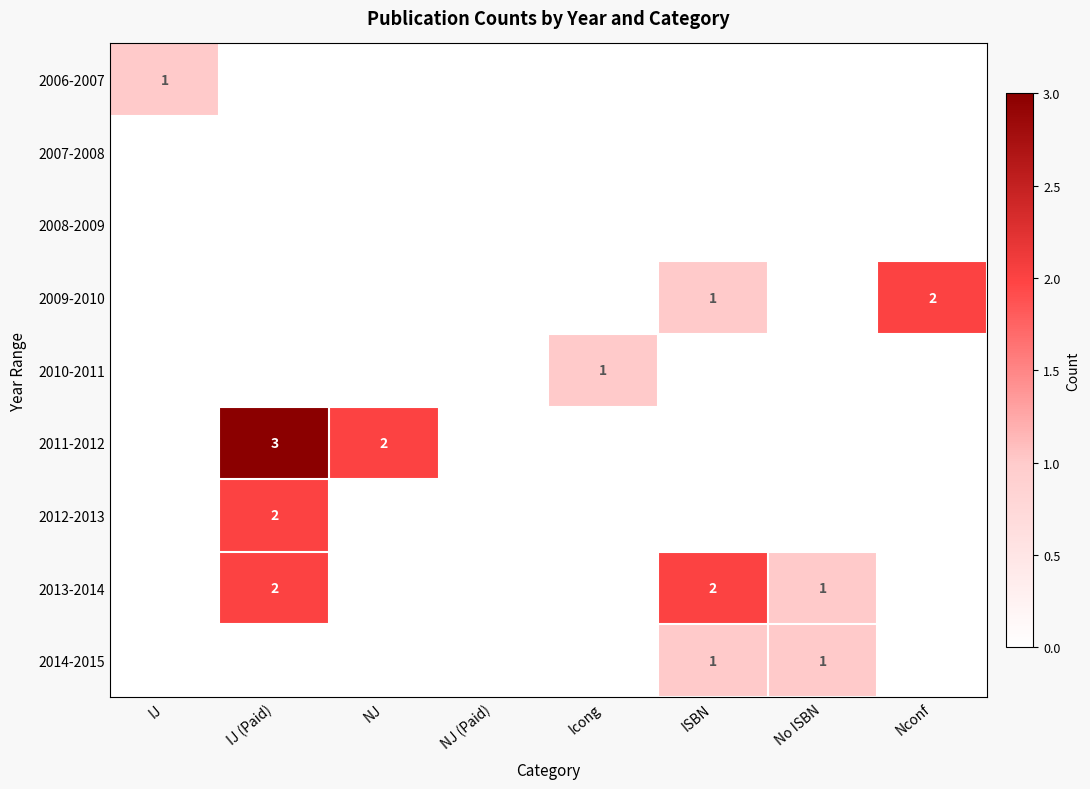

Between No ISBN and NJ (Paid), which is larger?

No ISBN